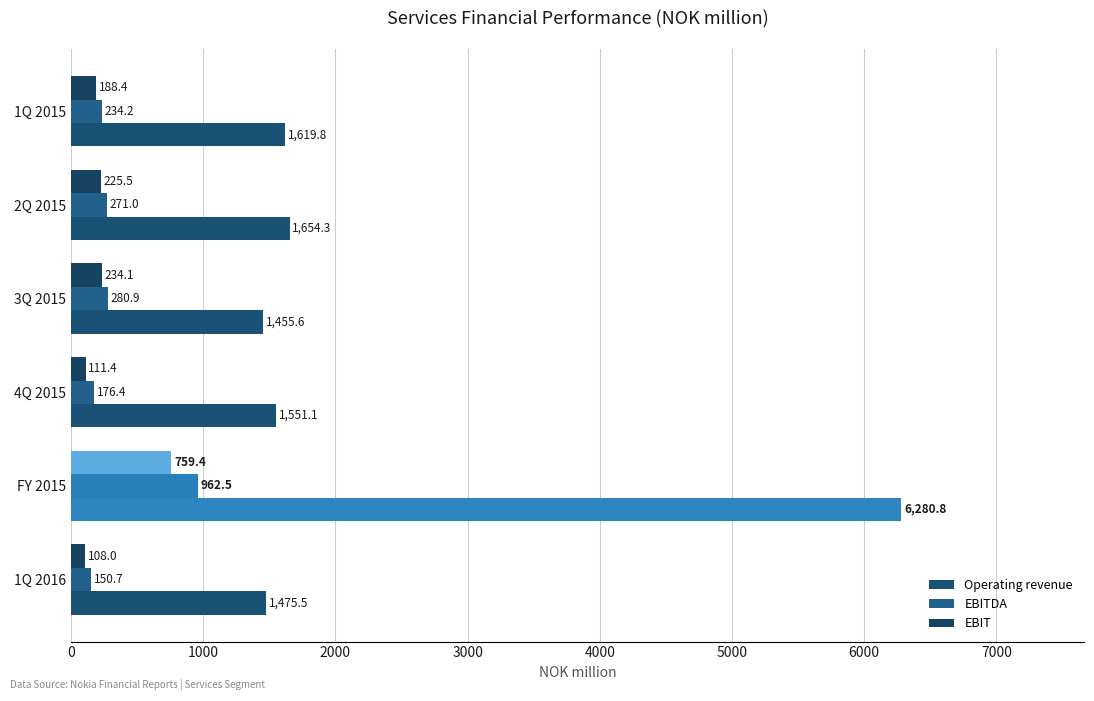

At how many categories does at least one series exceed 5899?

1